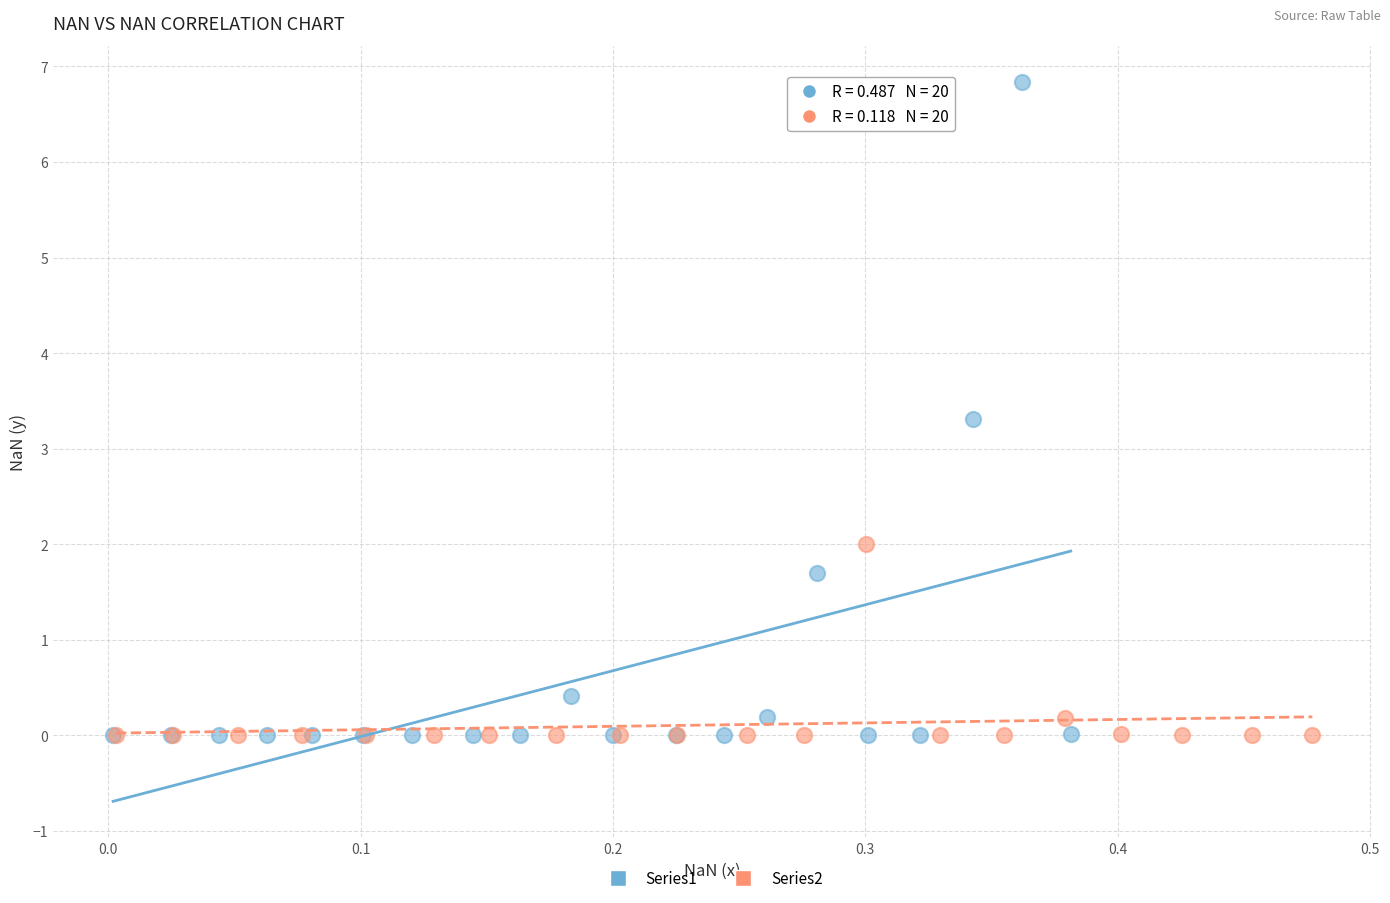

Which series has the largest Y range (max minus min)?

Series1